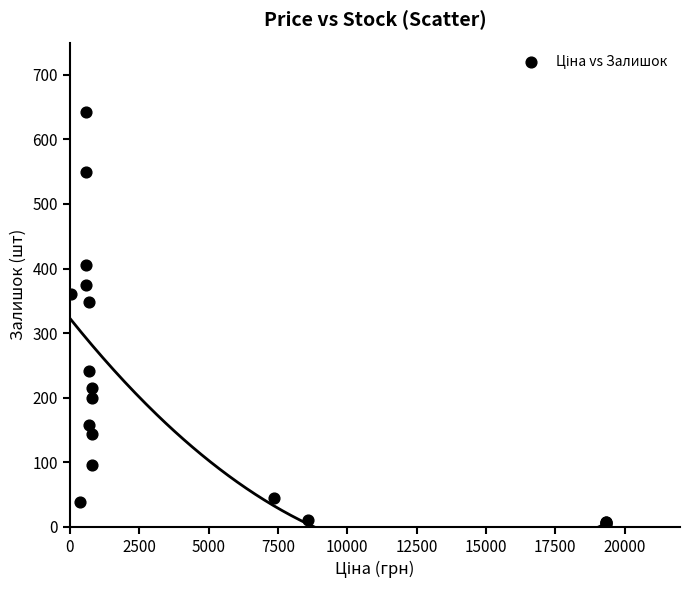

What Y value in the scatter plot is closest to 321?

348